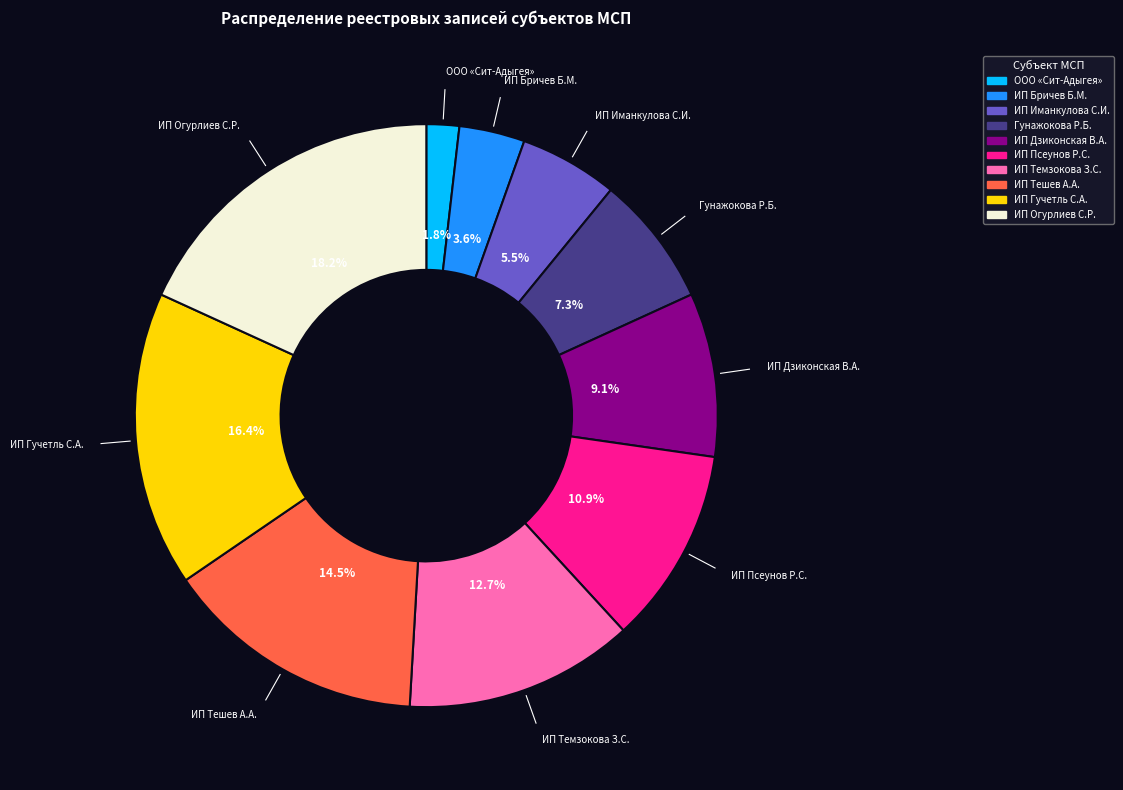

Is there any slice that represents more than half of the pie?

No